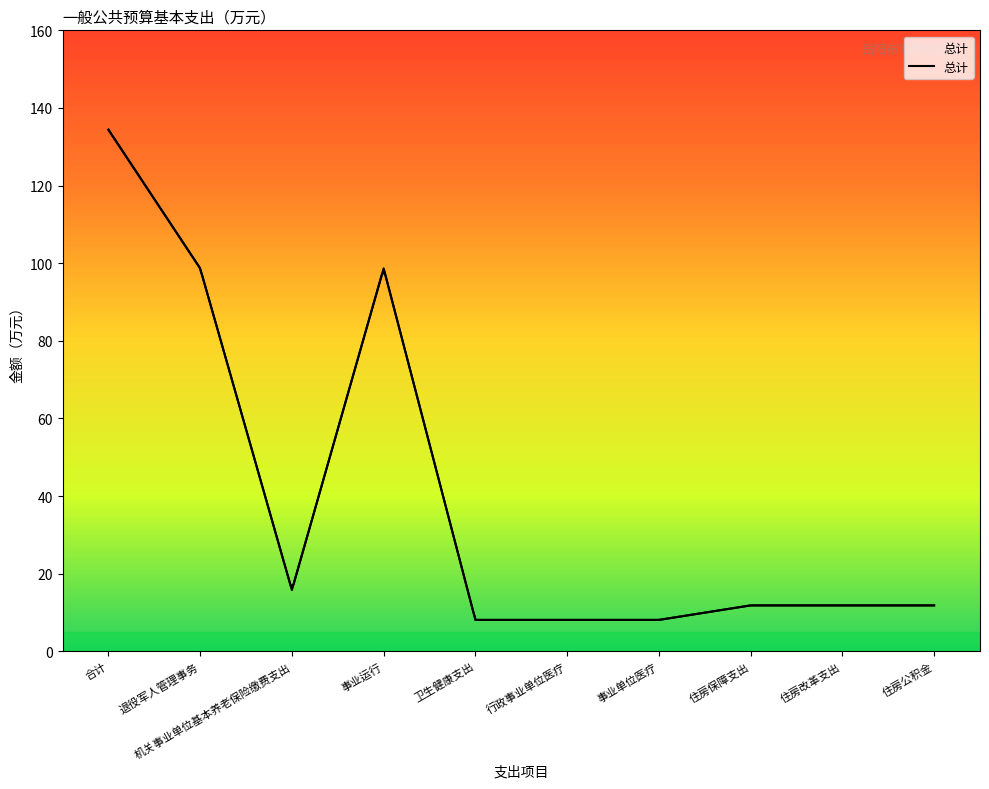

How many interior local valleys (lower than both neighbors) does the data have?

1